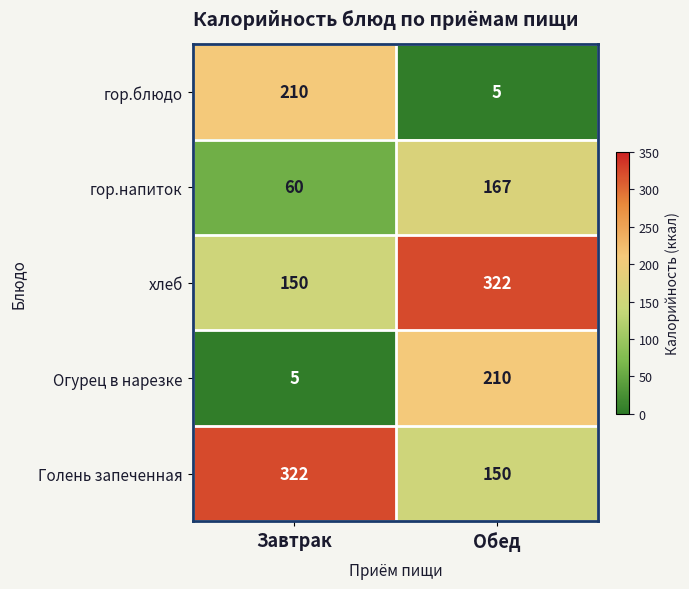

What is the sum of all Огурец в нарезке values?

215